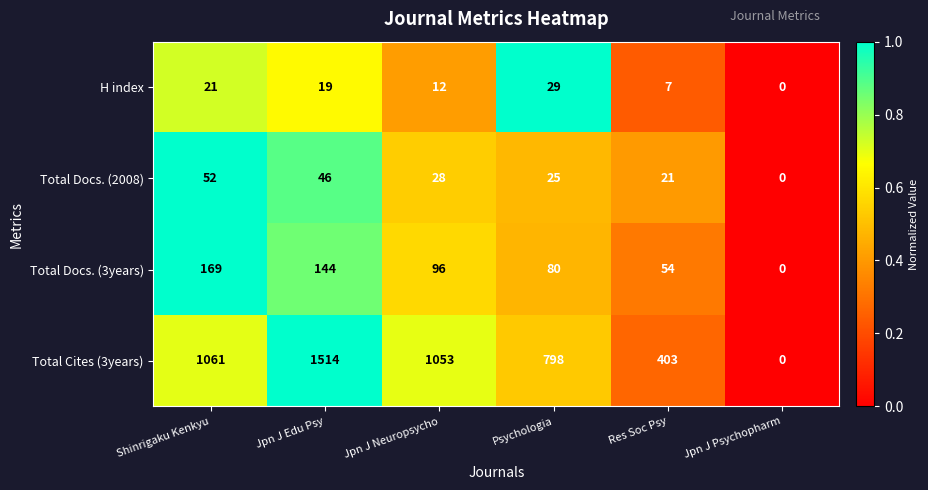

Reading left to right, list all the values displayed in this chart.

H index: 21	19	12	29	7	0
Total Docs. (2008): 52	46	28	25	21	0
Total Docs. (3years): 169	144	96	80	54	0
Total Cites (3years): 1061	1514	1053	798	403	0